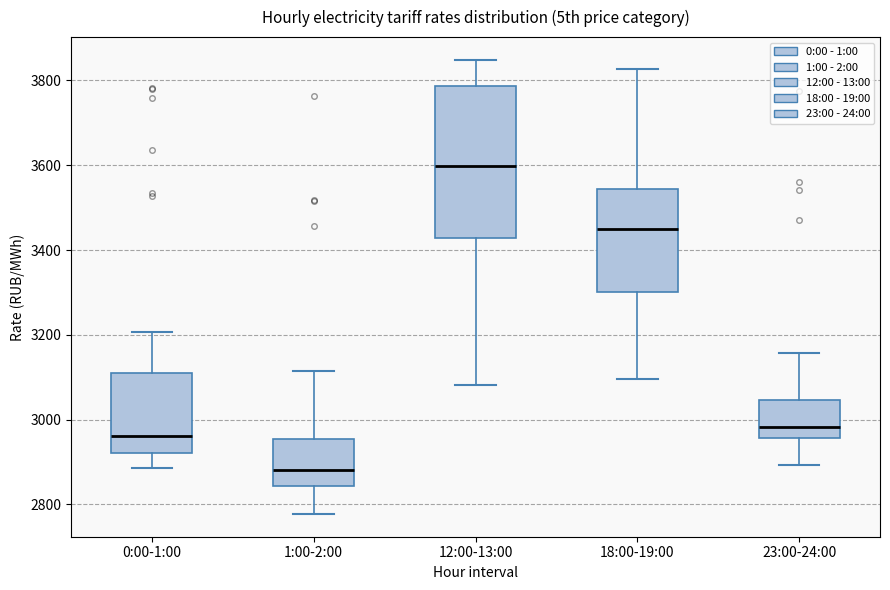

Reading left to right, transcribe this box plot: for each box, give where its median line is, the range the box spans, and where its two whiskers end, as read against the y-axis. The values are not printed on the chart, so give them approximately, as read against the axis.

0:00-1:00: median 2960, box 2920 to 3100, whiskers 2880 to 3200
1:00-2:00: median 2880, box 2840 to 2960, whiskers 2780 to 3120
12:00-13:00: median 3600, box 3420 to 3780, whiskers 3080 to 3840
18:00-19:00: median 3440, box 3300 to 3540, whiskers 3100 to 3820
23:00-24:00: median 2980, box 2960 to 3040, whiskers 2900 to 3160